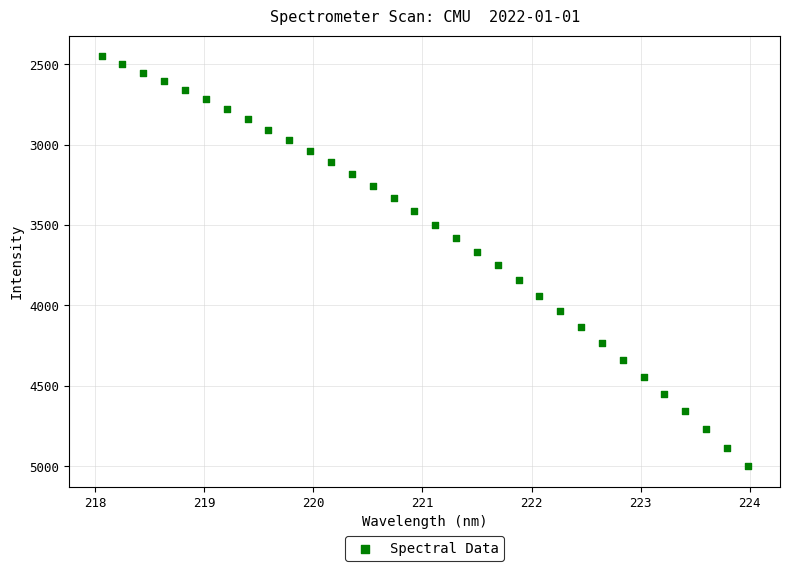

What is the range of Y values (max minus min)?

2550.8